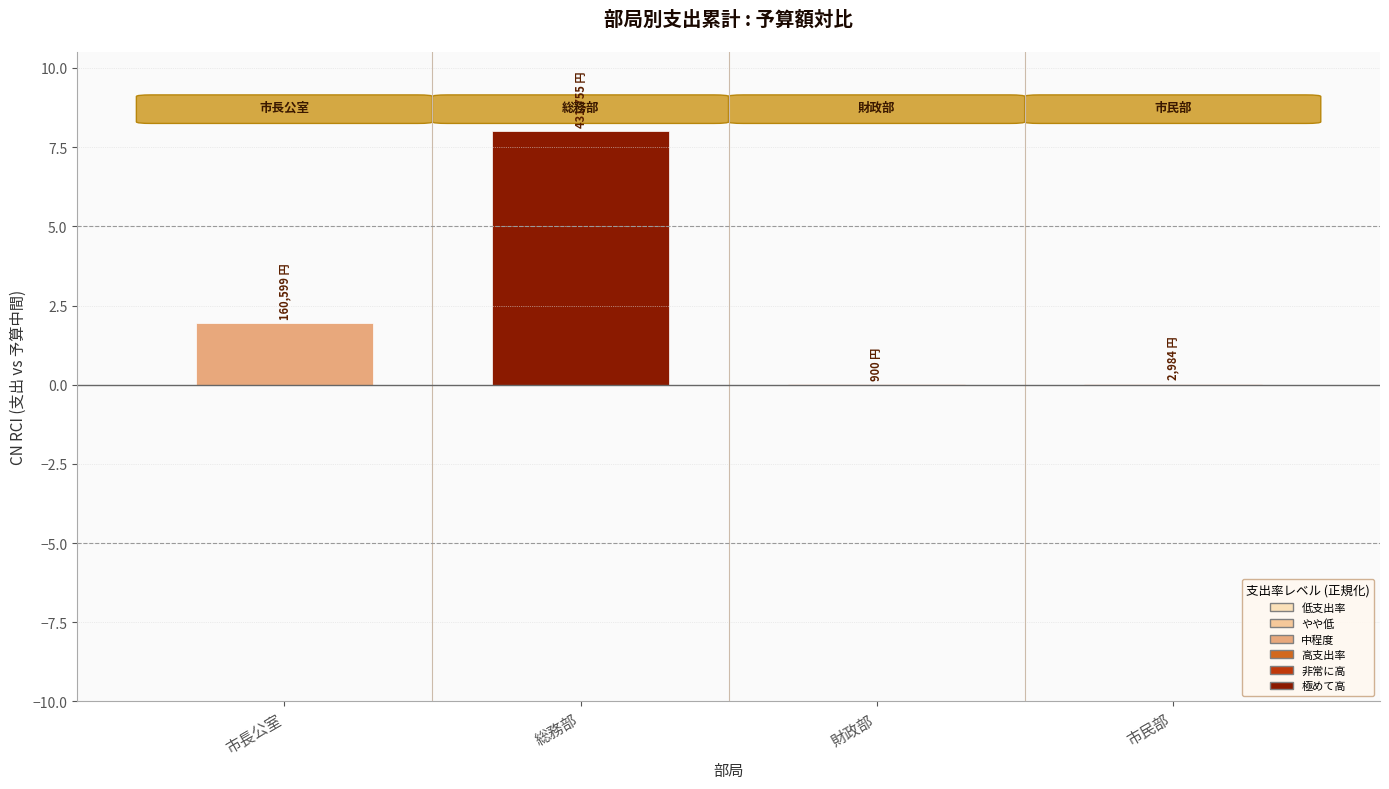

Which label corresponds to the largest value in the chart?

総務部